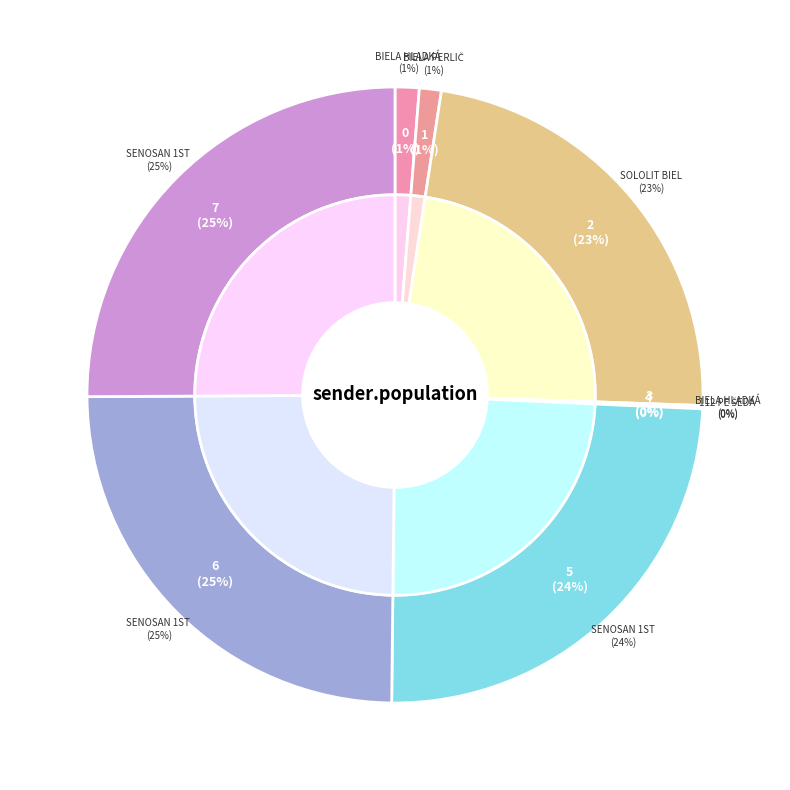

Is it true that Biela hladká is 9% of the pie?

False